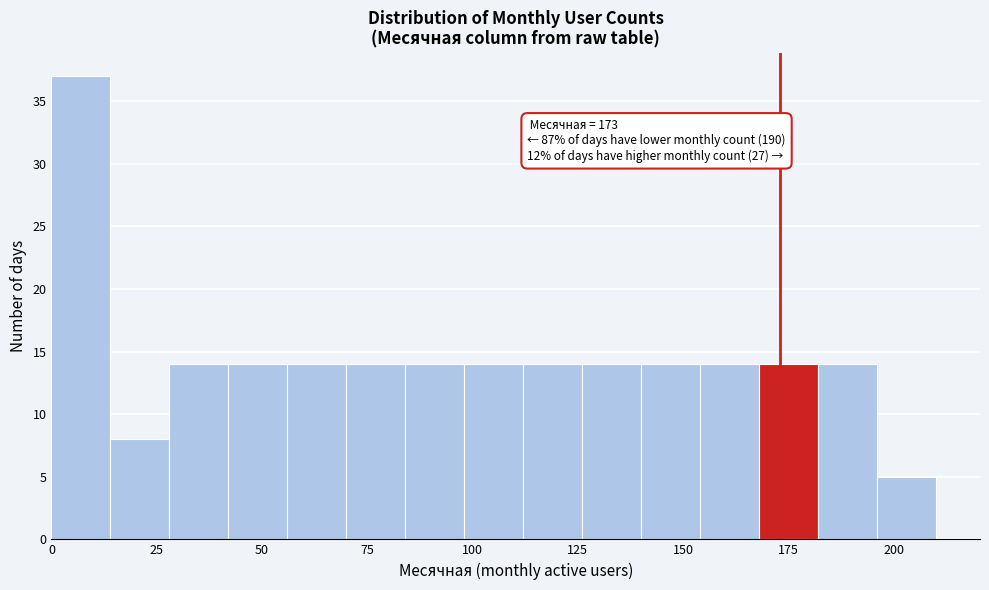

Around what value on the x-axis is the tallest bar? Give the approximate position of its centre, as read against the axis.

5